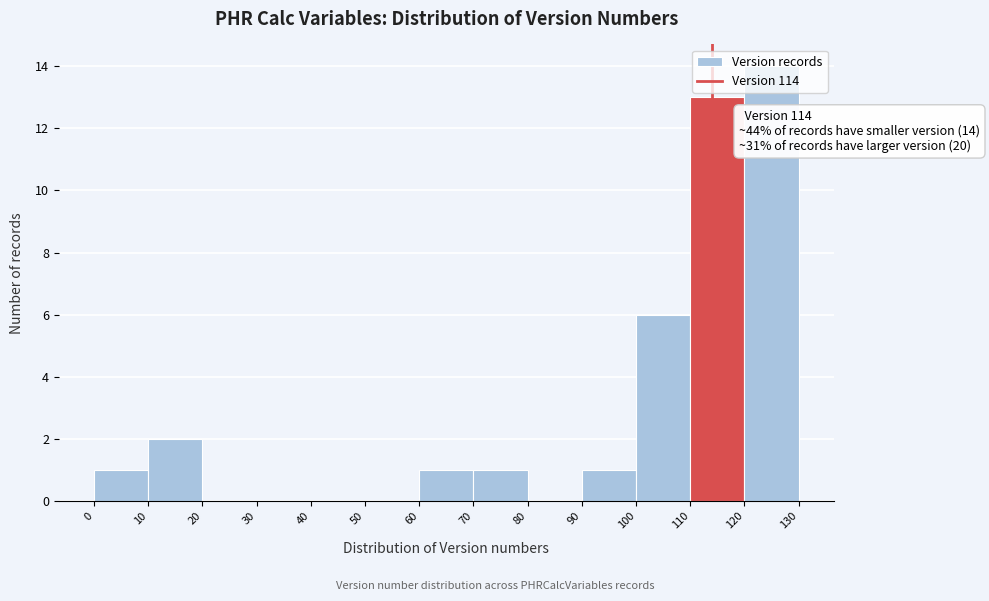

Over which range of the x-axis is the bar tallest?

120 to 130